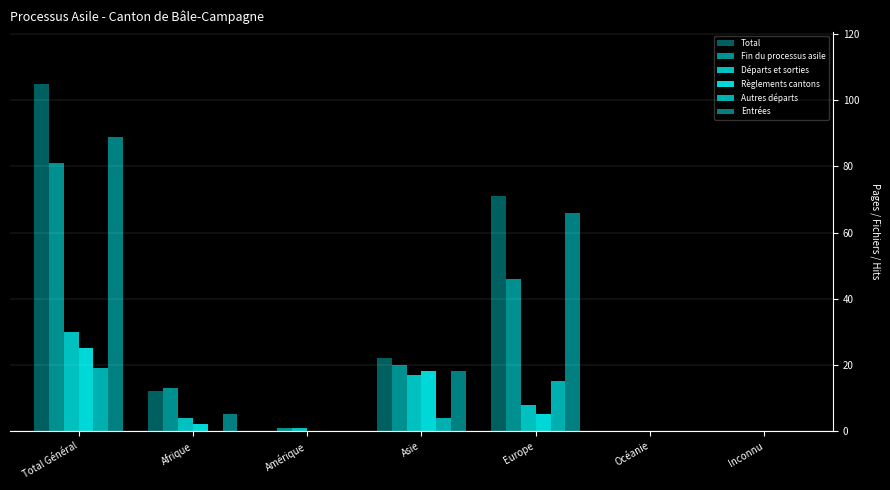

Is it true that Fin du processus asile equals 46 at Europe?

True